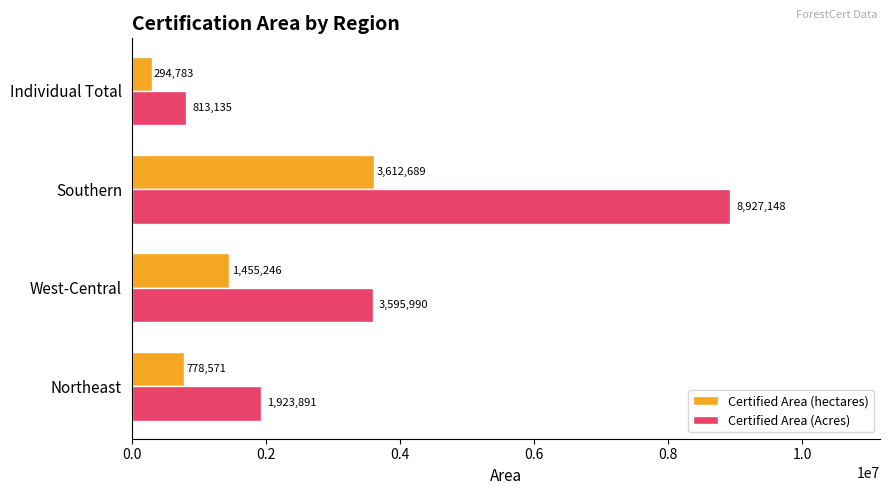

How many values in the Certified Area (hectares) series are below 1455245?

2